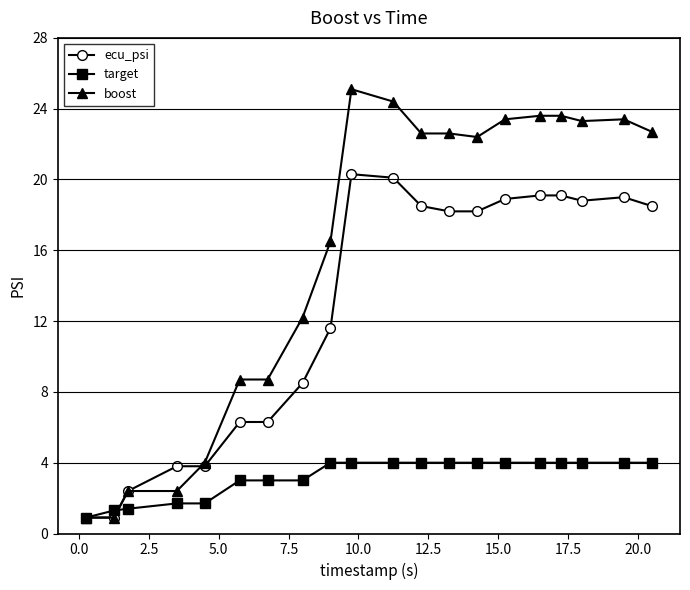

What is the difference between the maximum and minimum values in the target series?

3.1